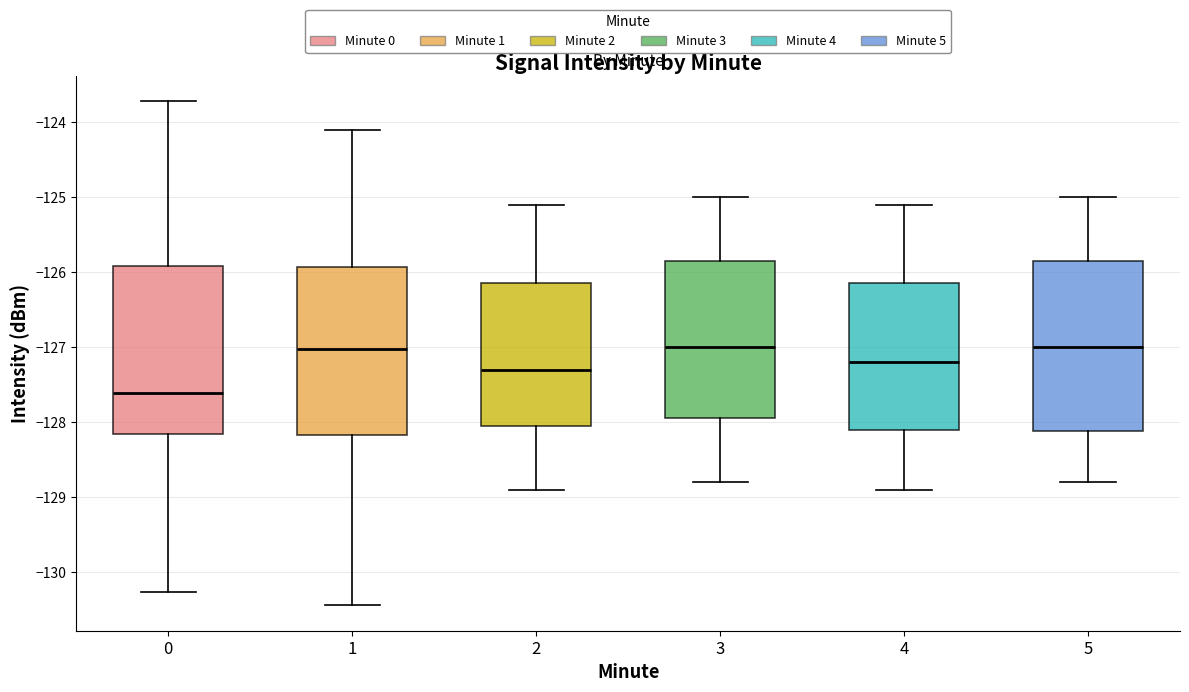

Reading left to right, read every box against the y-axis: the position of its median line, the range the box covers, and the ends of its whiskers. The values are not printed on the chart, so give them approximately, as read against the axis.

0: median -127.6, box -128.2 to -125.9, whiskers -130.3 to -123.7
1: median -127.0, box -128.2 to -125.9, whiskers -130.4 to -124.1
2: median -127.3, box -128.0 to -126.1, whiskers -128.9 to -125.1
3: median -127.0, box -127.9 to -125.8, whiskers -128.8 to -125.0
4: median -127.2, box -128.1 to -126.1, whiskers -128.9 to -125.1
5: median -127.0, box -128.1 to -125.8, whiskers -128.8 to -125.0